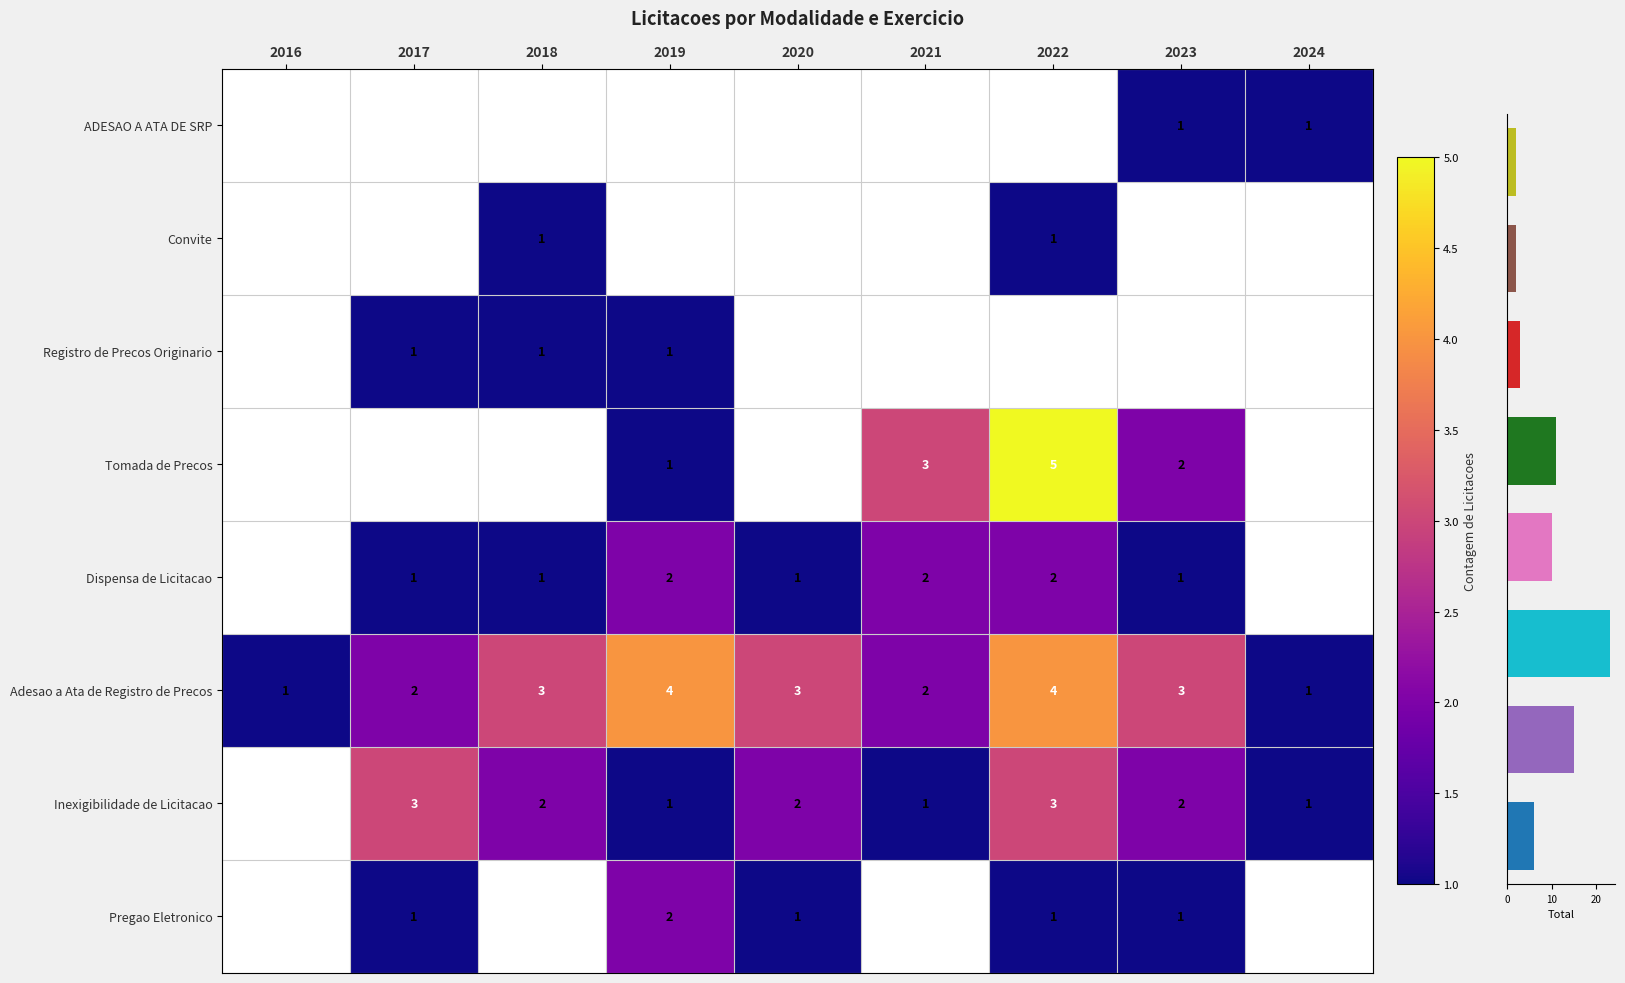

What is the difference between the maximum and minimum values?

21